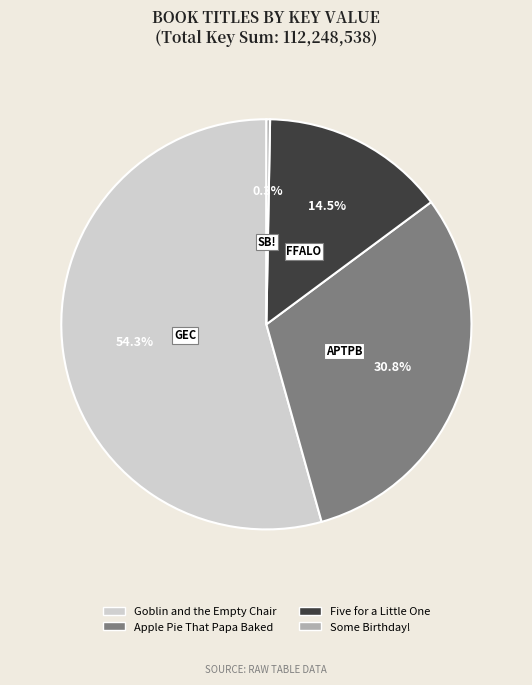

Approximately how many times larger is the value at Apple Pie That Papa Baked compared to Goblin and the Empty Chair?

0.6